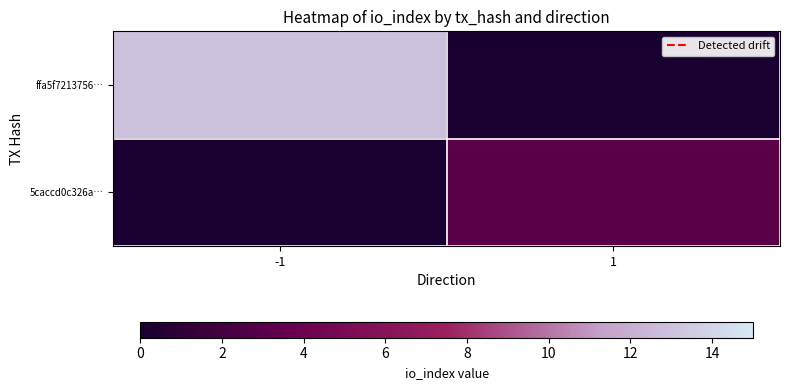

Between -1 and 1, which is larger?

-1